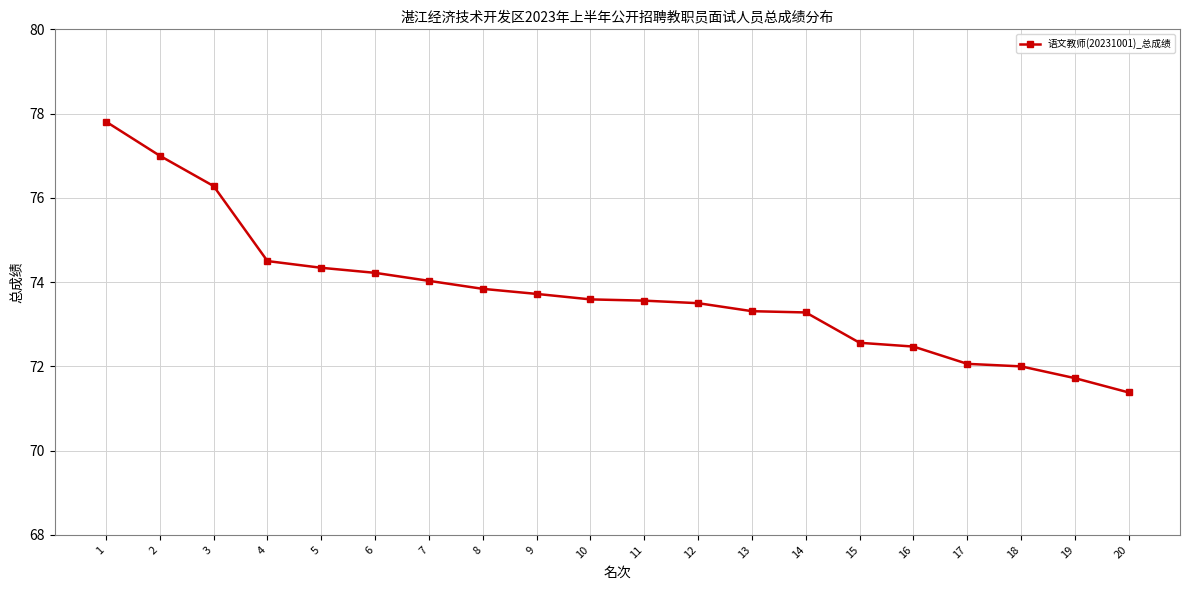

Is it true that the value at 12 is 73.5?

True